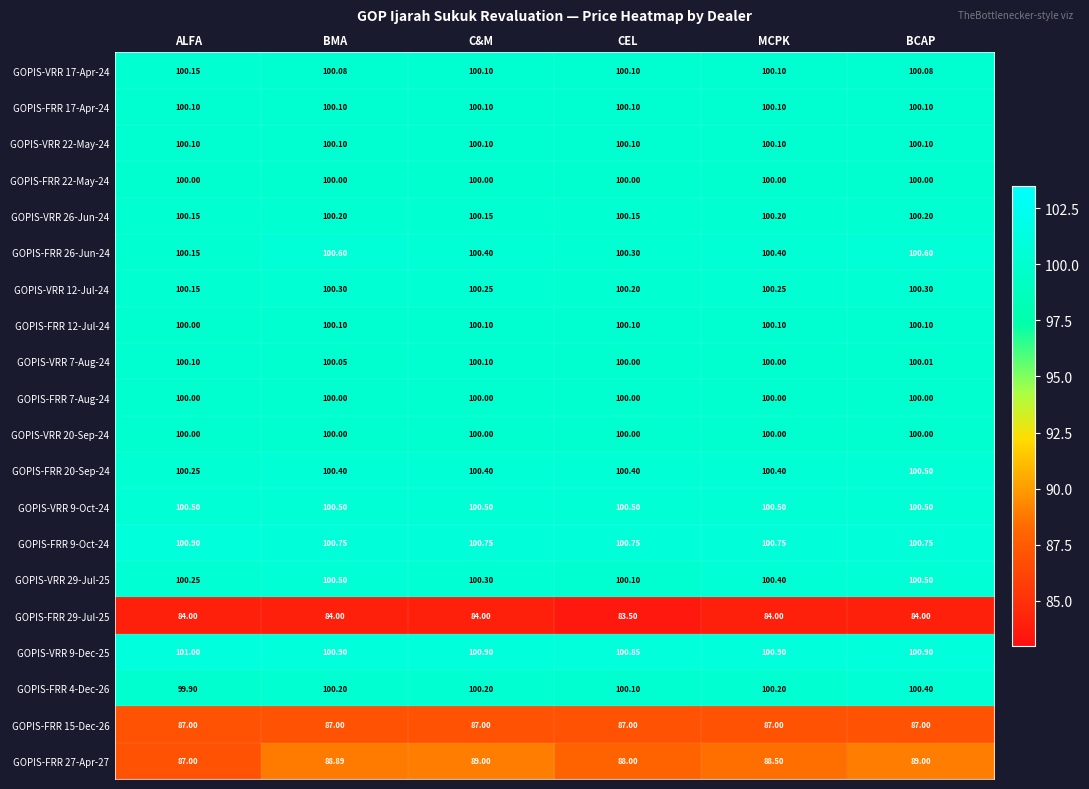

Is the value of GOPIS-FRR 22-May-24 at BCAP greater than the value of GOPIS-VRR 9-Dec-25 at ALFA?

No